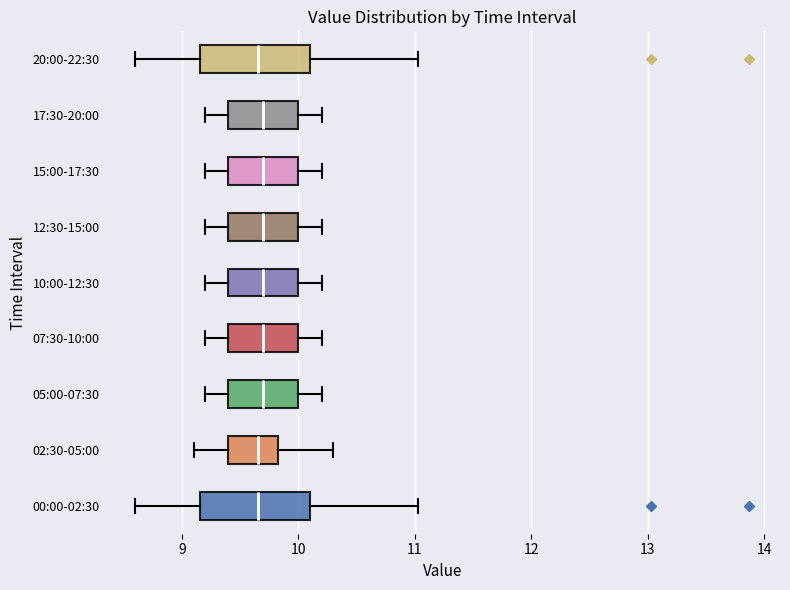

Reading bottom to top, read every box against the x-axis: the position of its median line, the range the box covers, and the ends of its whiskers. The values are not printed on the chart, so give them approximately, as read against the axis.

00:00-02:30: median 9.7, box 9.2 to 10.1, whiskers 8.6 to 11.0
02:30-05:00: median 9.7, box 9.4 to 9.8, whiskers 9.1 to 10.3
05:00-07:30: median 9.7, box 9.4 to 10.0, whiskers 9.2 to 10.2
07:30-10:00: median 9.7, box 9.4 to 10.0, whiskers 9.2 to 10.2
10:00-12:30: median 9.7, box 9.4 to 10.0, whiskers 9.2 to 10.2
12:30-15:00: median 9.7, box 9.4 to 10.0, whiskers 9.2 to 10.2
15:00-17:30: median 9.7, box 9.4 to 10.0, whiskers 9.2 to 10.2
17:30-20:00: median 9.7, box 9.4 to 10.0, whiskers 9.2 to 10.2
20:00-22:30: median 9.7, box 9.2 to 10.1, whiskers 8.6 to 11.0